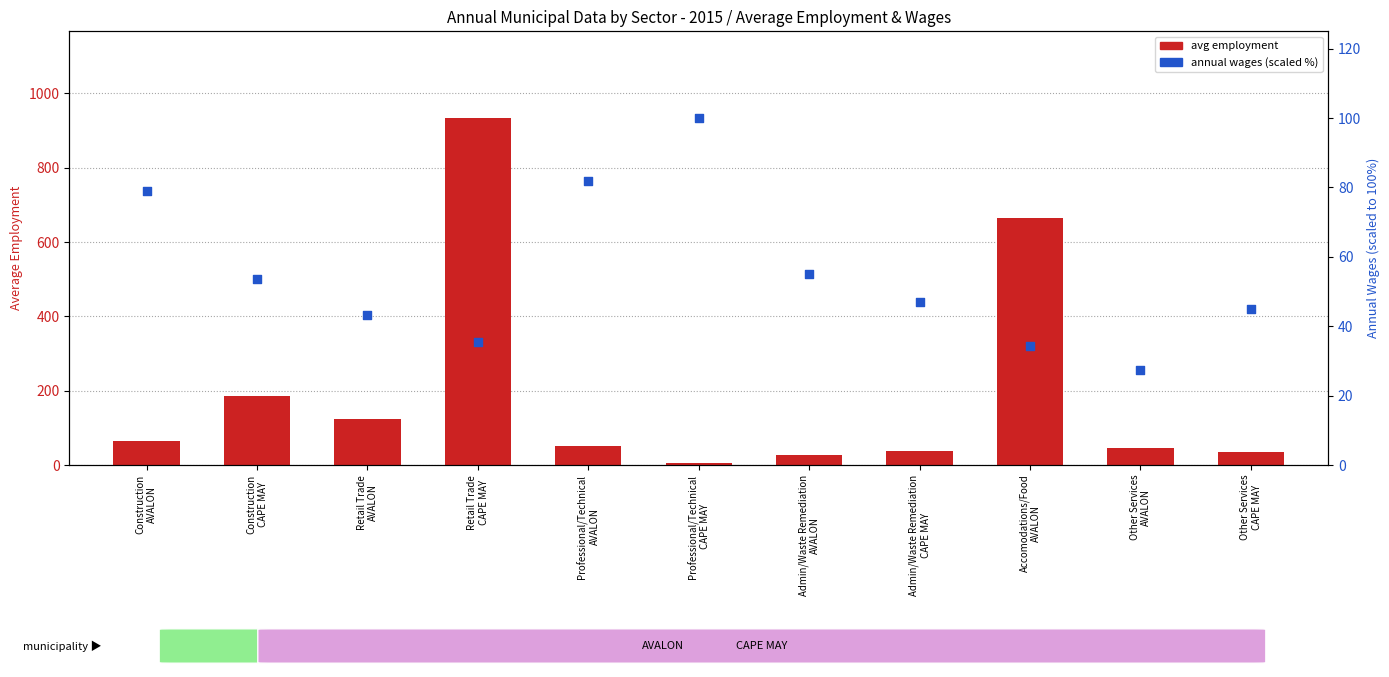

What are all the series names shown in the legend?

avg employment, annual wages (scaled %)